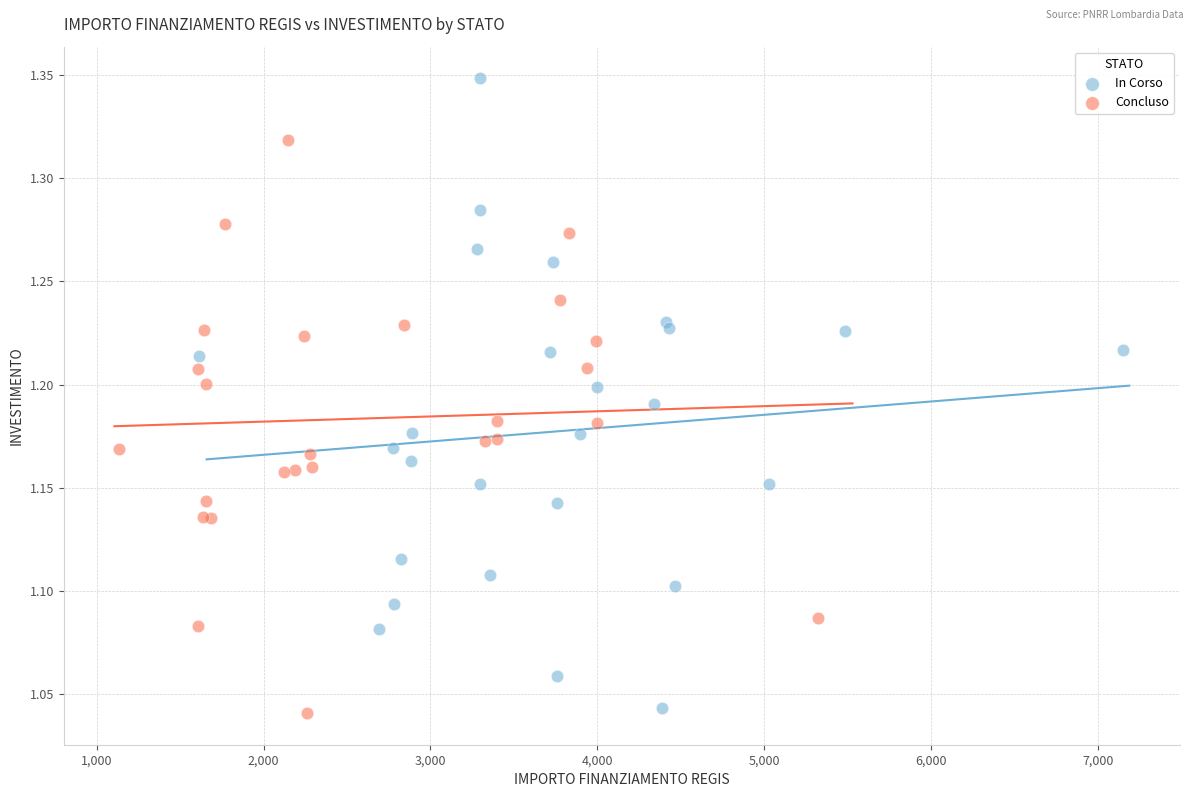

Which series has the widest spread of Y values?

In Corso